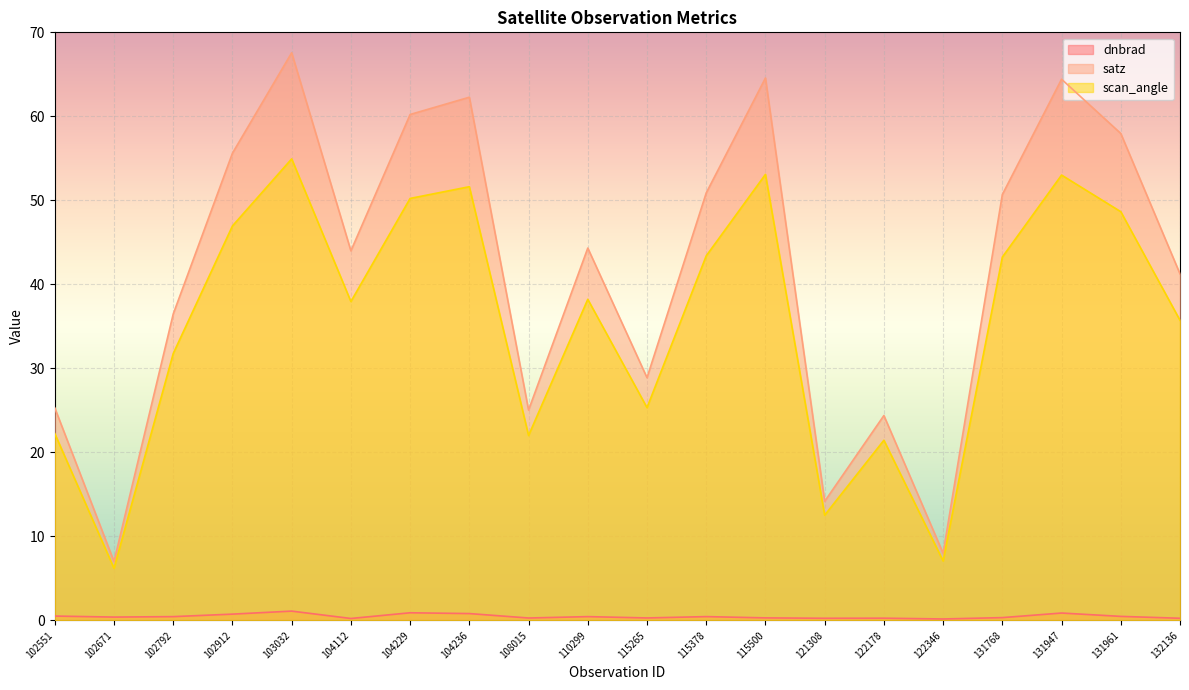

True or false: satz and dnbrad intersect in this chart.

False